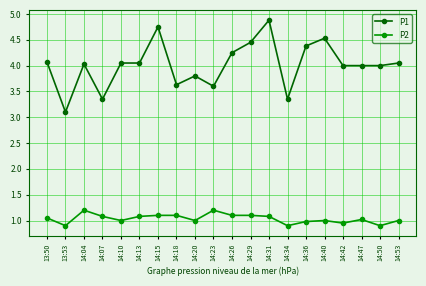

What is the difference between the second highest and minimum values in the P2 series?

0.3